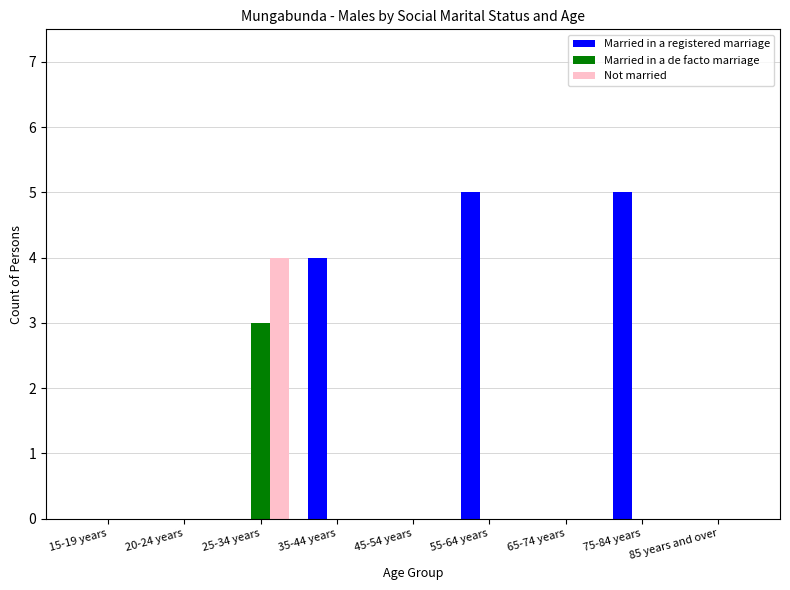

The Not married series shows 7 at 25-34 years. True or false?

False